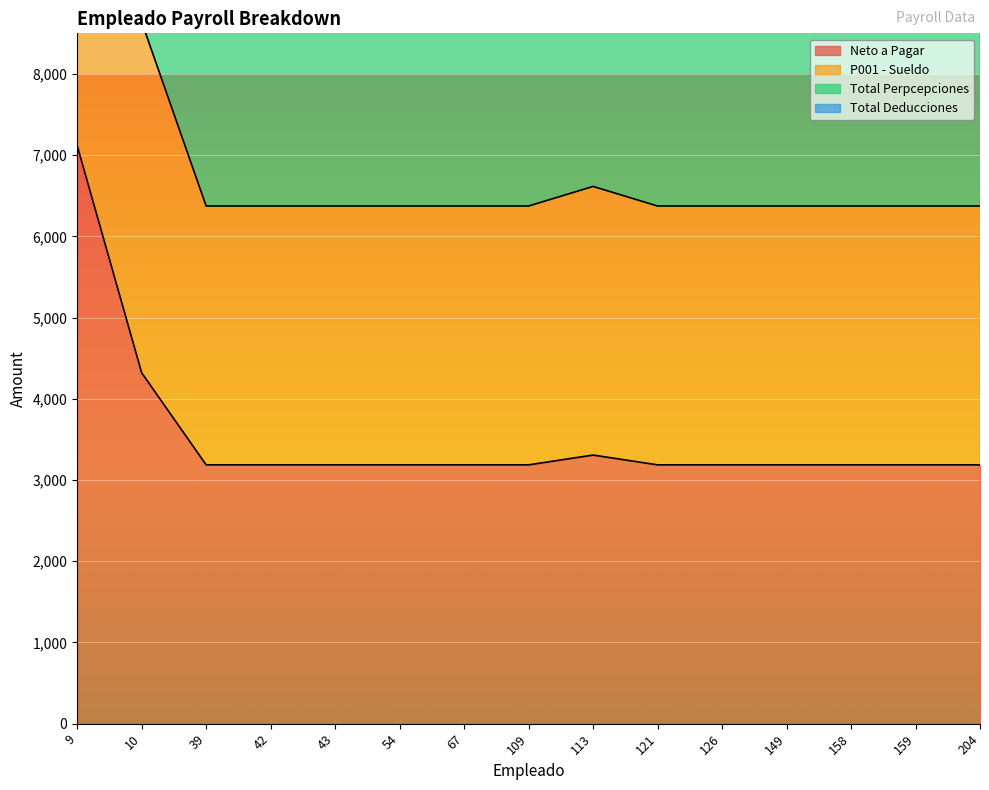

What is the highest value of the Neto a Pagar series?

7118.1